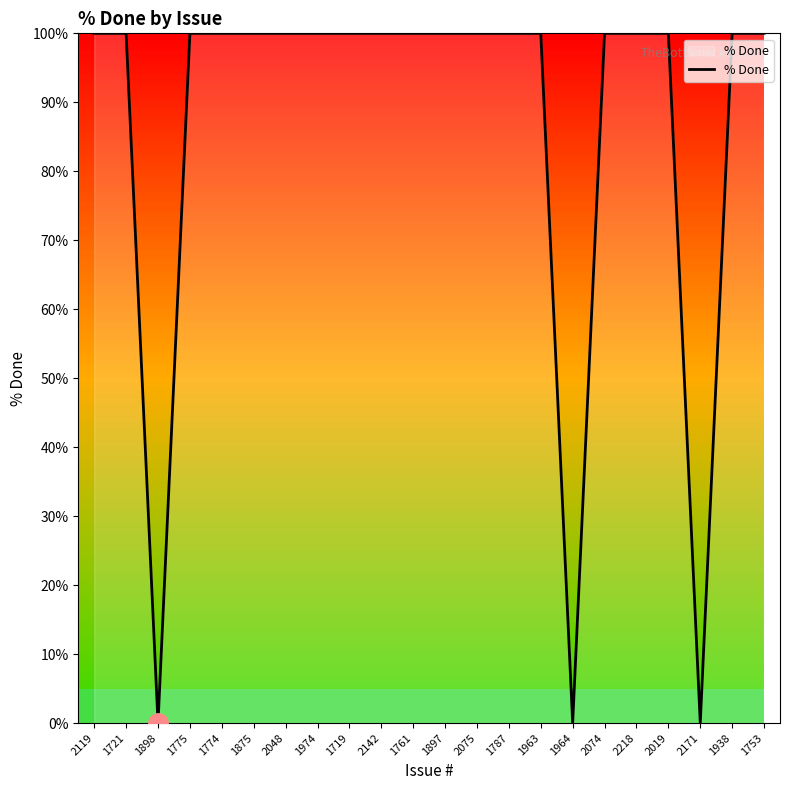

What is the maximum value shown in the chart?

100